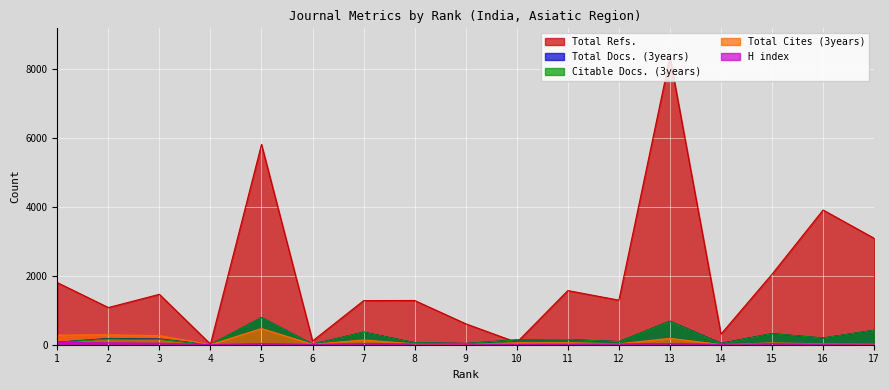

Between 6 and 13, which is larger?

13